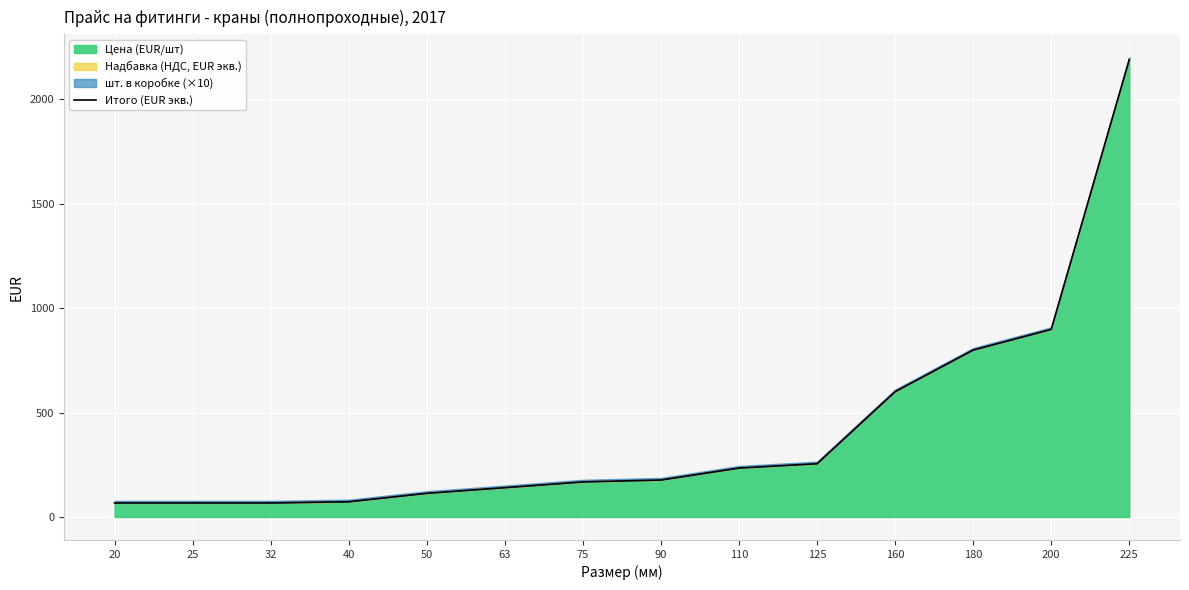

What is the change in value from 25 to 200?

+830.8